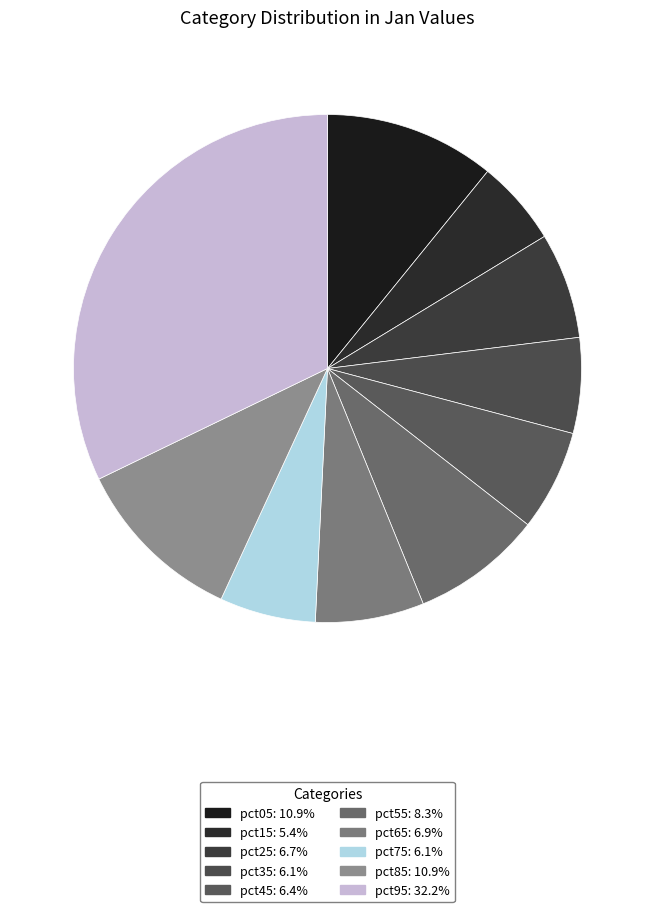

Is pct35 the majority of the pie?

No